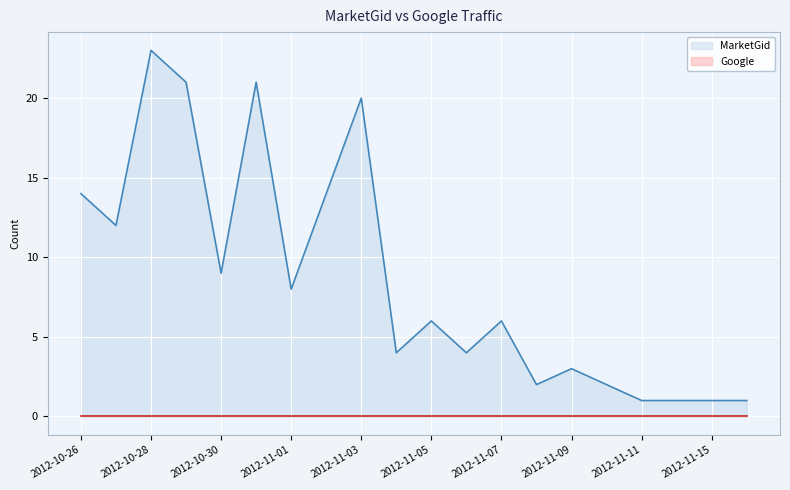

The value at 2012-10-26 is 21. True or false?

False